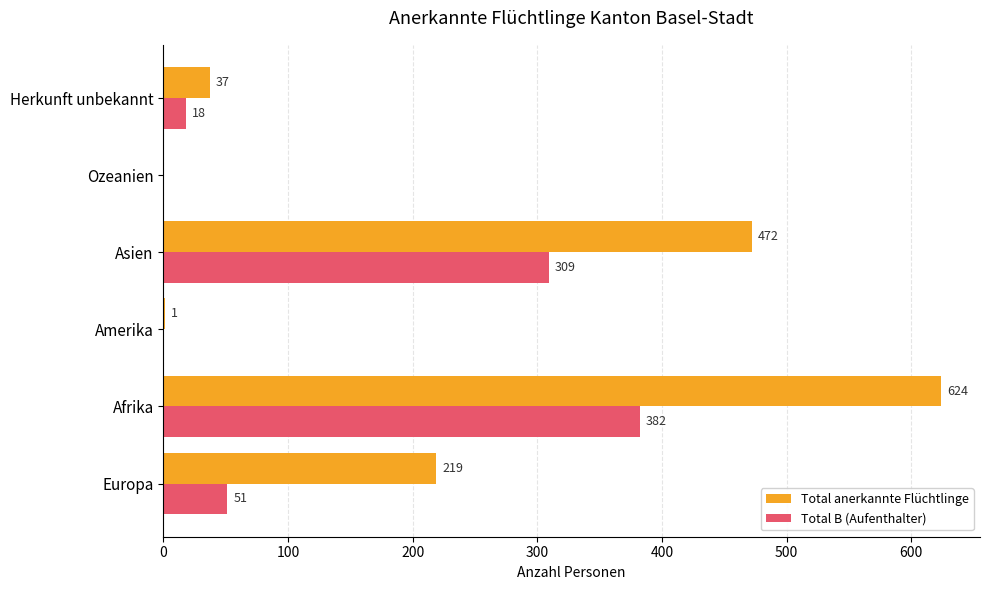

Is it true that Total B (Aufenthalter) equals 382 at Afrika?

True